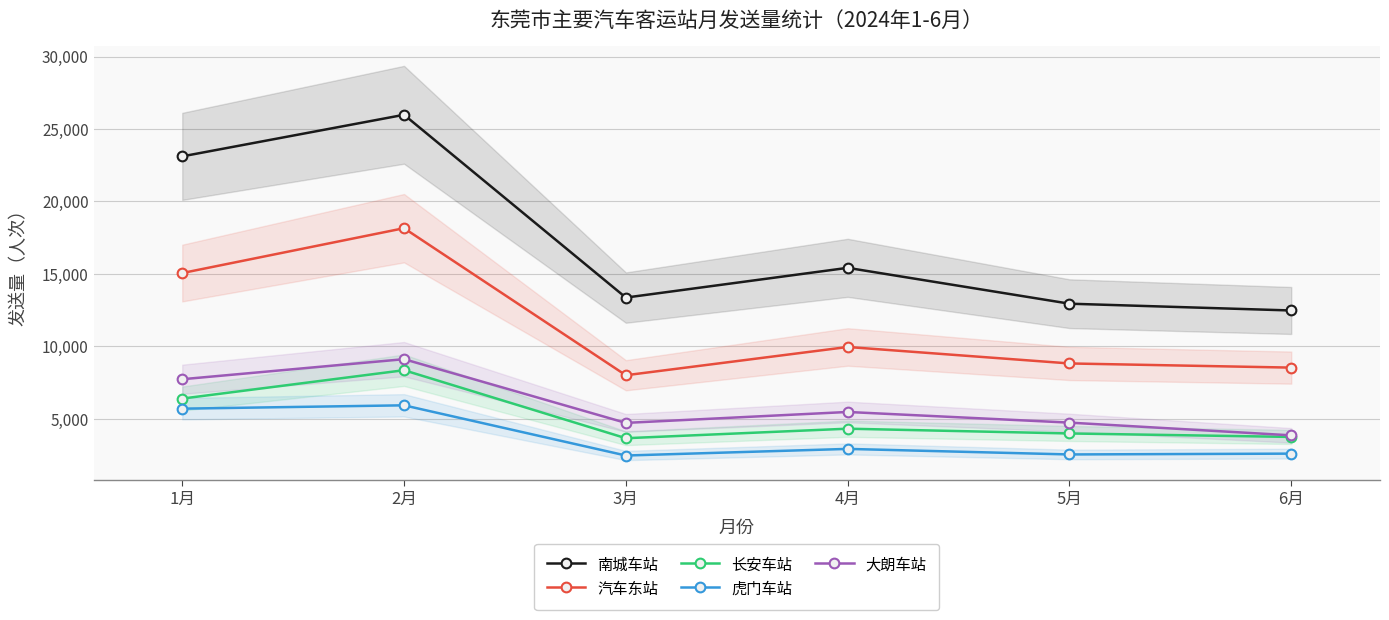

Rank the series by their maximum value, from lowest to highest.

虎门车站, 长安车站, 大朗车站, 汽车东站, 南城车站